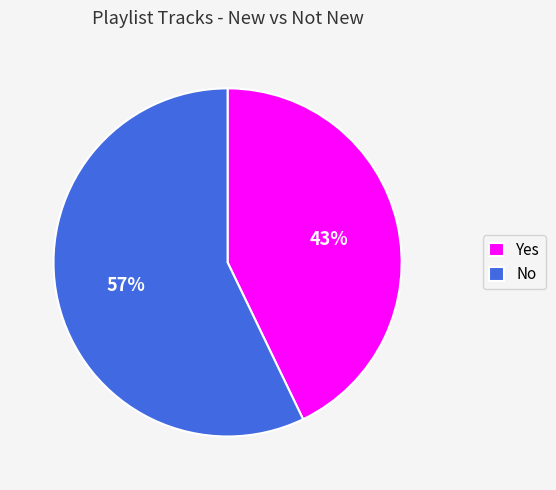

Count the number of slices in the pie.

2